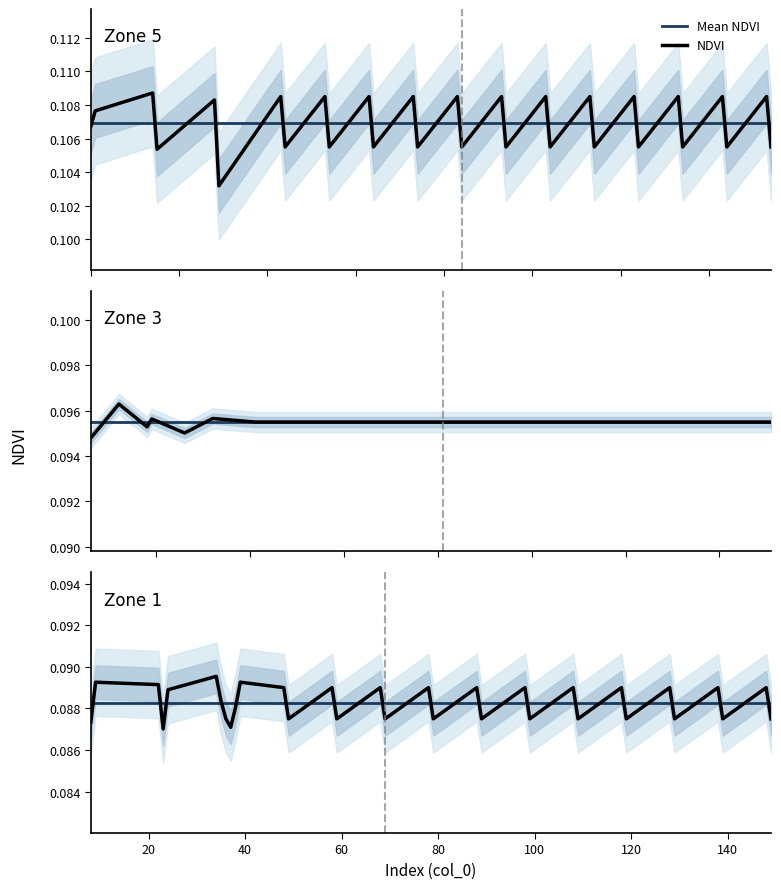

How many times do Mean NDVI and NDVI cross each other?

26